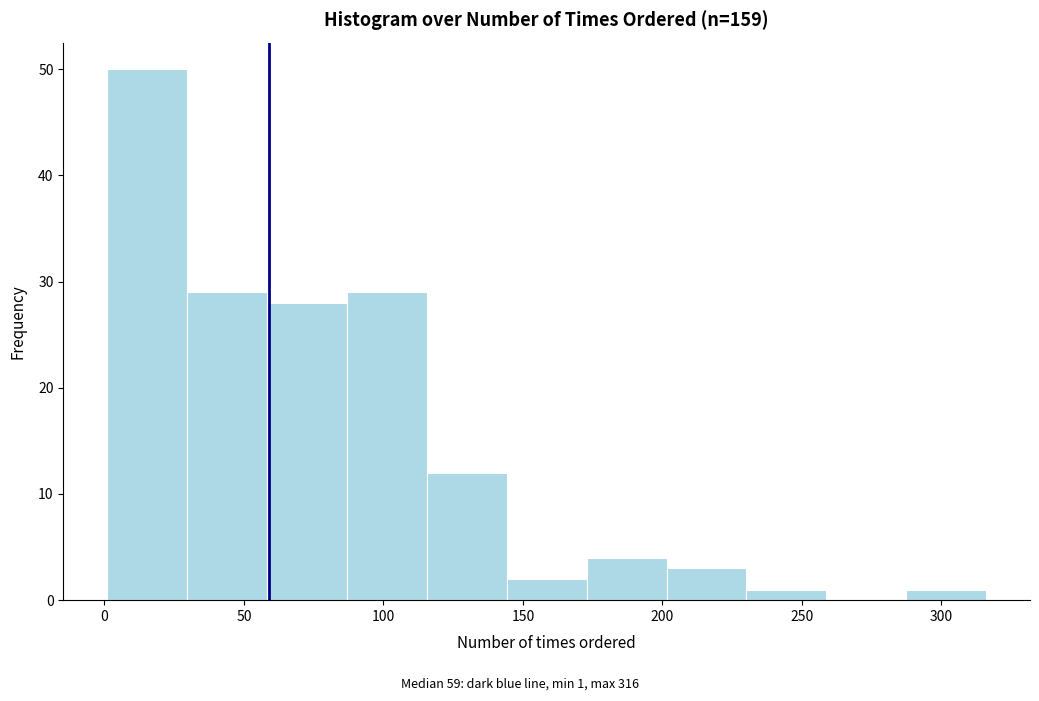

Over which range of the x-axis is the bar tallest?

0 to 30